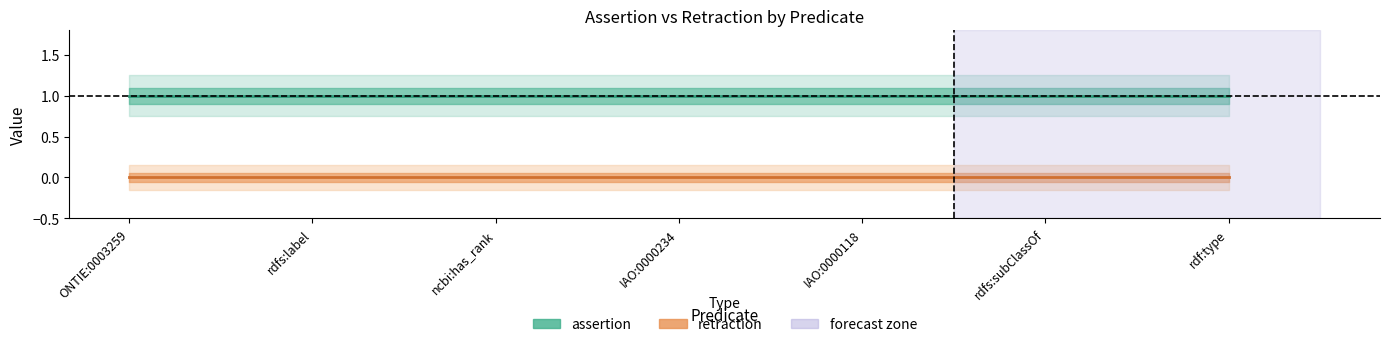

Is the value of retraction at ONTIE:0003259 greater than the value of assertion at IAO:0000234?

No